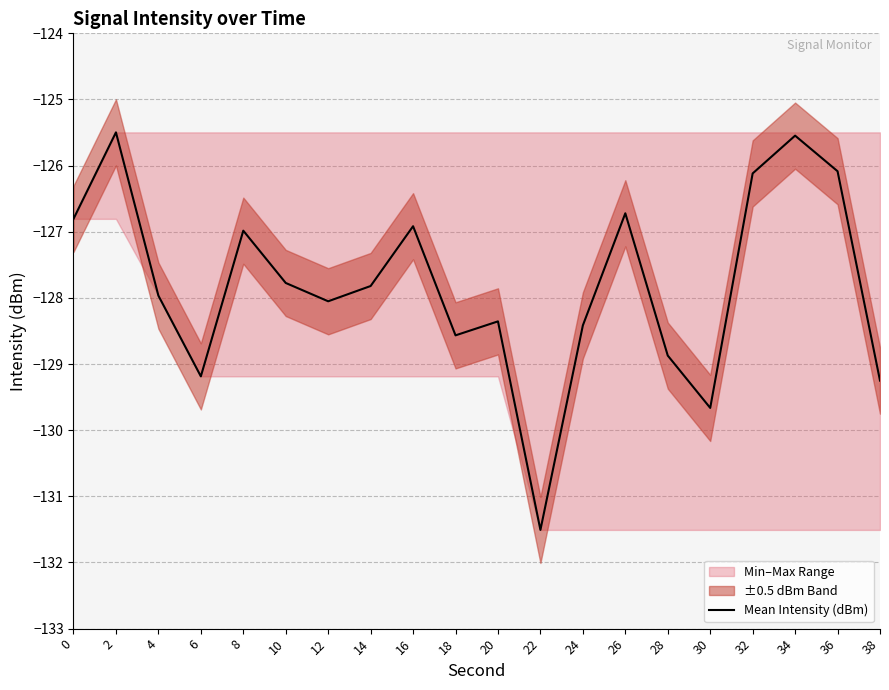

Which label corresponds to the smallest value in the chart?

22